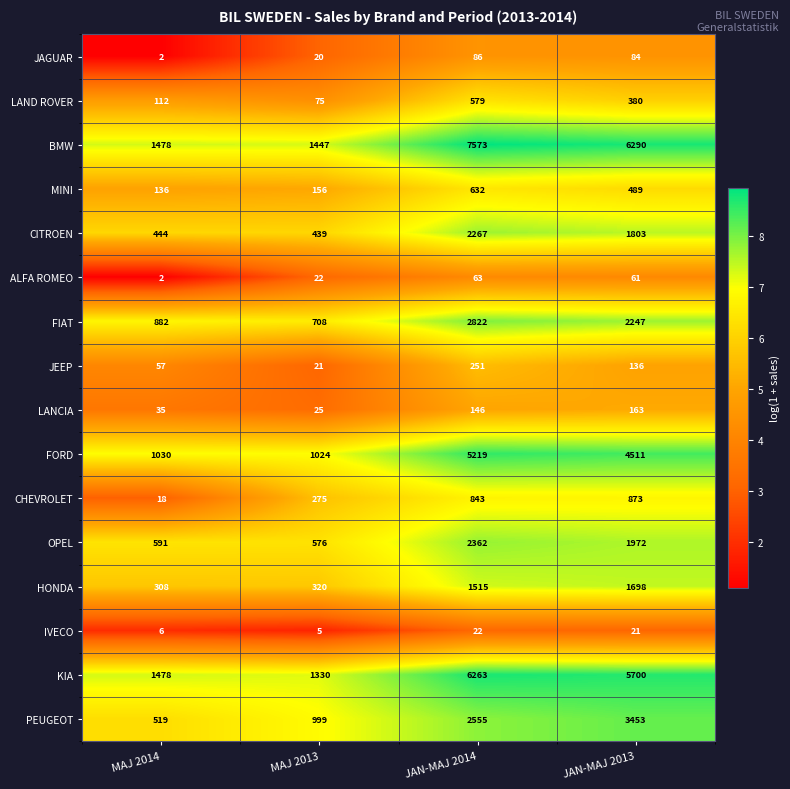

Is it true that BMW equals 1478 at MAJ 2014?

True